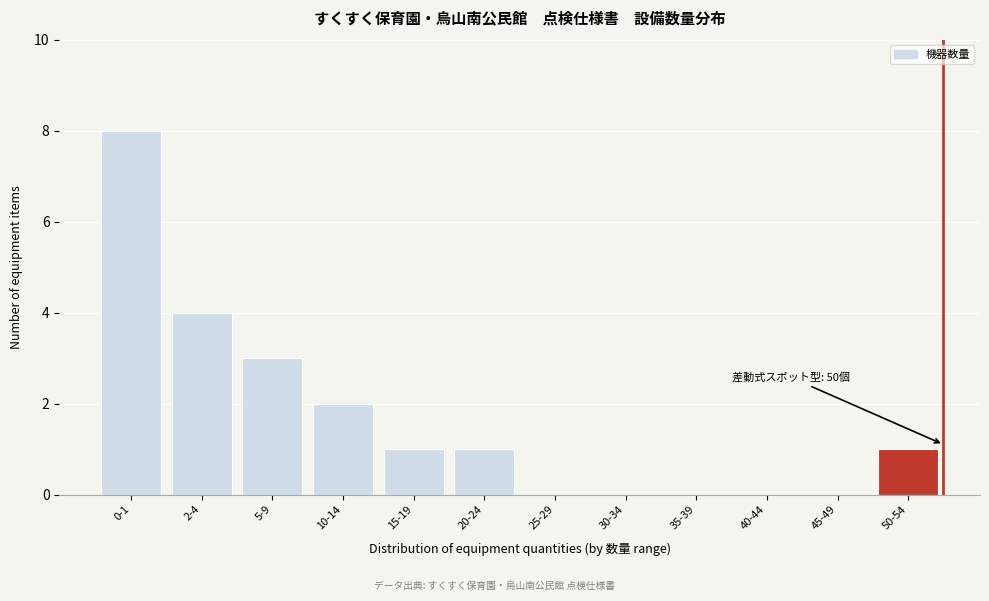

Reading left to right, list all the values displayed in this chart.

0-1=8	2-4=4	5-9=3	10-14=2	15-19=1	20-24=1	25-29=0	30-34=0	35-39=0	40-44=0	45-49=0	50-54=1